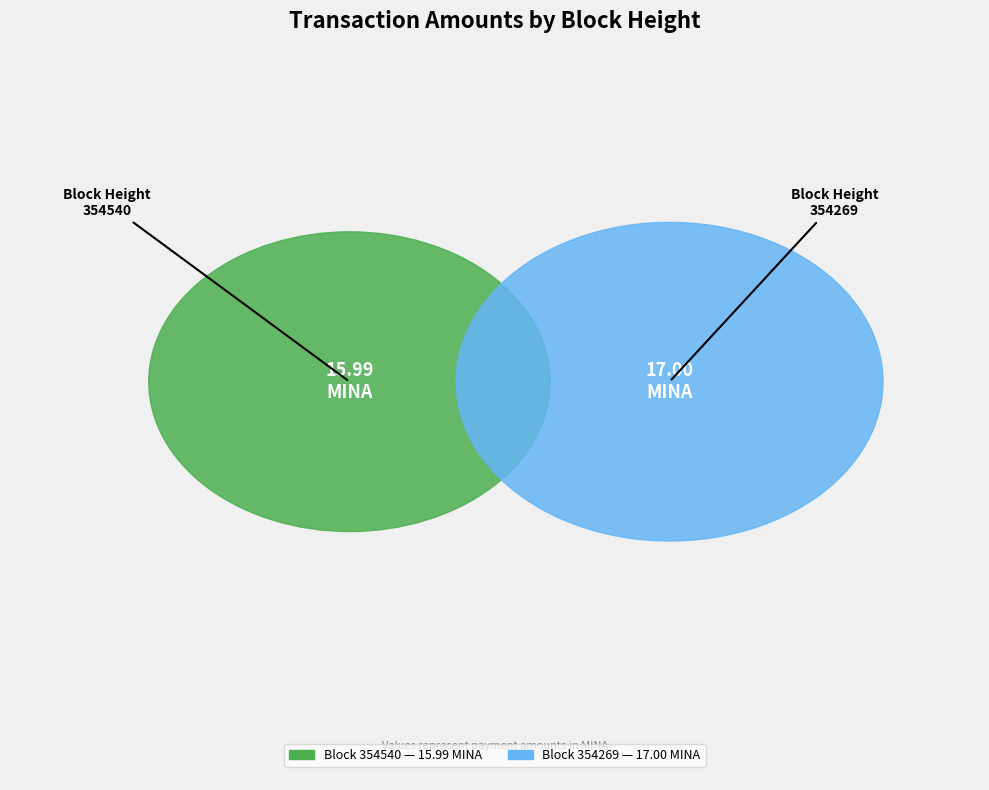

Count the number of slices in the pie.

2